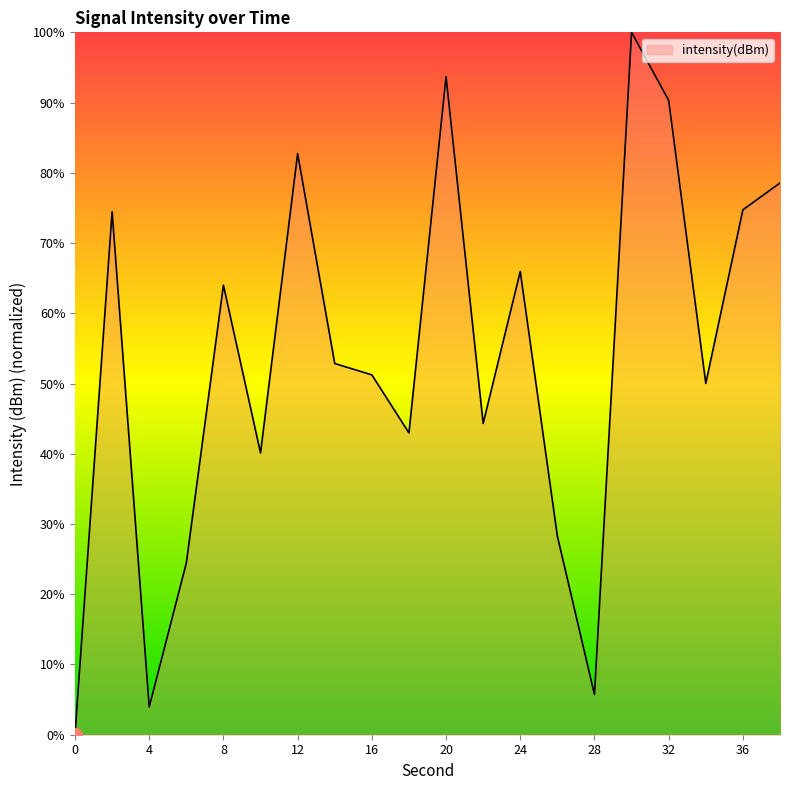

At which label is the value closest to 50?

34